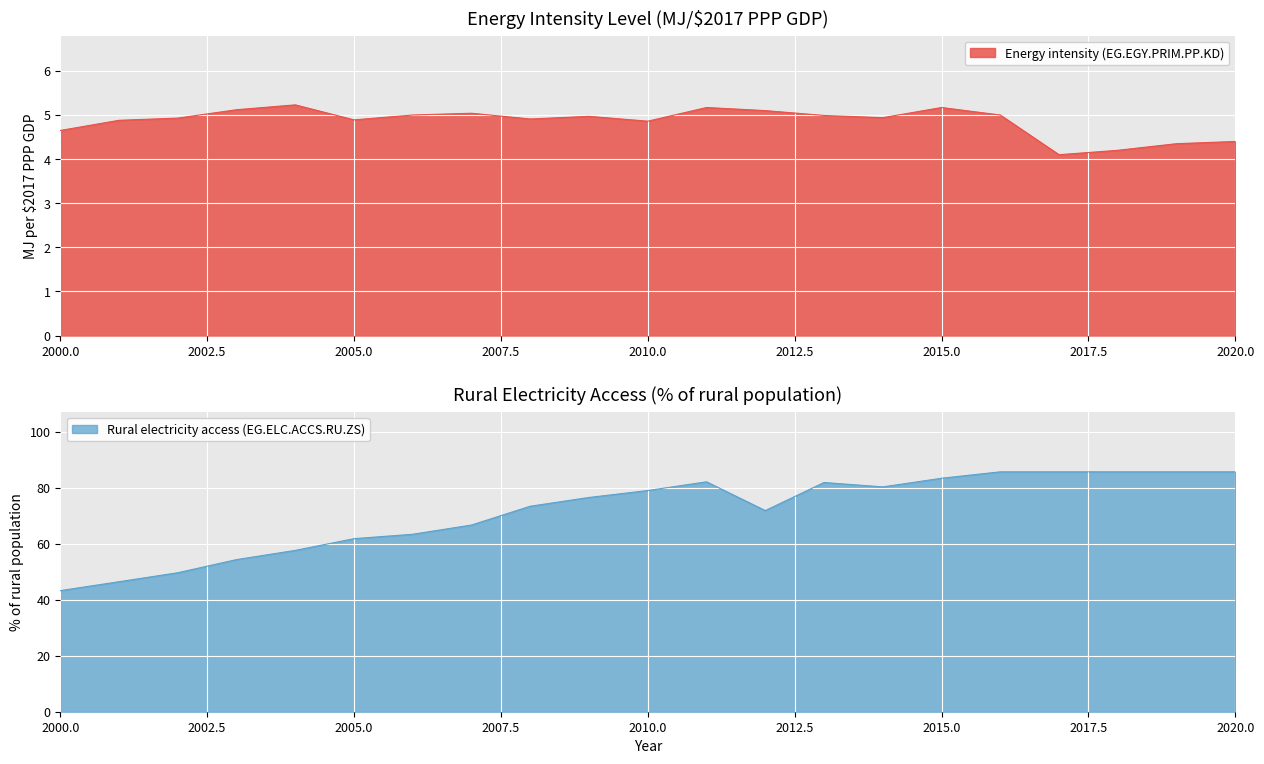

True or false: Rural electricity access (EG.ELC.ACCS.RU.ZS) and Energy intensity (EG.EGY.PRIM.PP.KD) cross at least once.

False